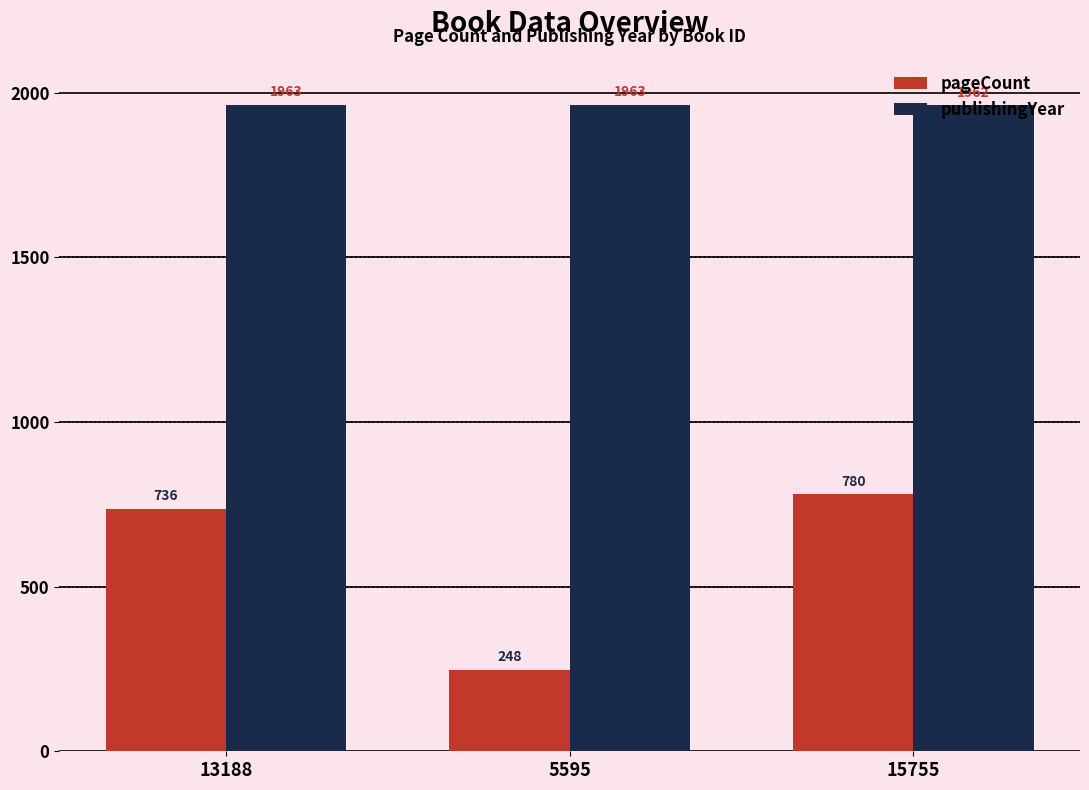

What position from the right is 15755?

1